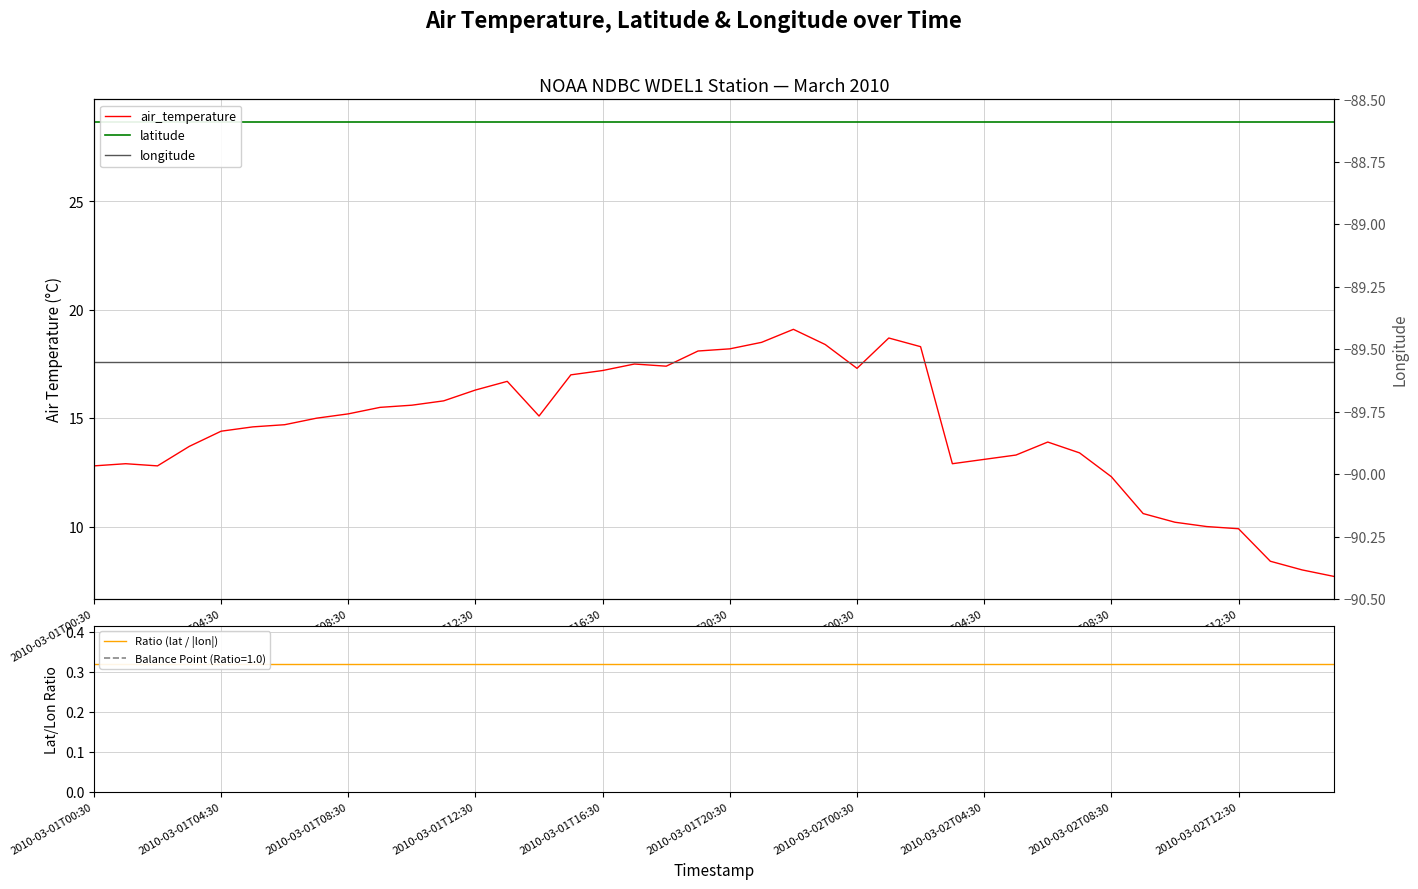

Rank the categories by Ratio (lat / |lon|) value from lowest to highest.

2010-03-01T00:30, 2010-03-01T04:30, 2010-03-01T08:30, 2010-03-01T12:30, 2010-03-01T16:30, 2010-03-01T20:30, 2010-03-02T00:30, 2010-03-02T04:30, 2010-03-02T08:30, 2010-03-02T12:30, 10, 11, 12, 13, 14, 15, 16, 17, 18, 19, 20, 21, 22, 23, 24, 25, 26, 27, 28, 29, 30, 31, 32, 33, 34, 35, 36, 37, 38, 39